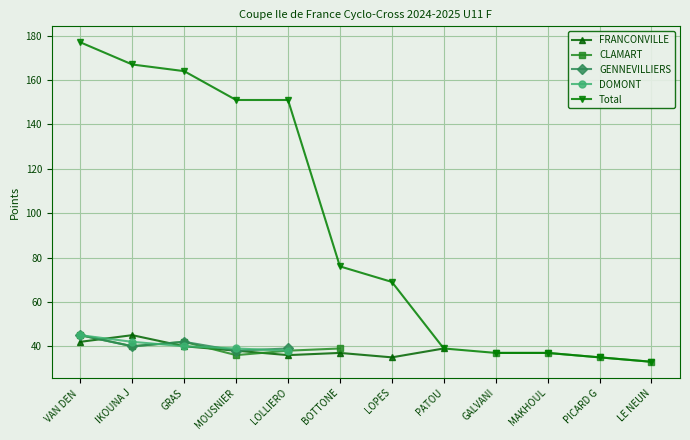

The Total series shows 167.0 at IKOUNA J. True or false?

True